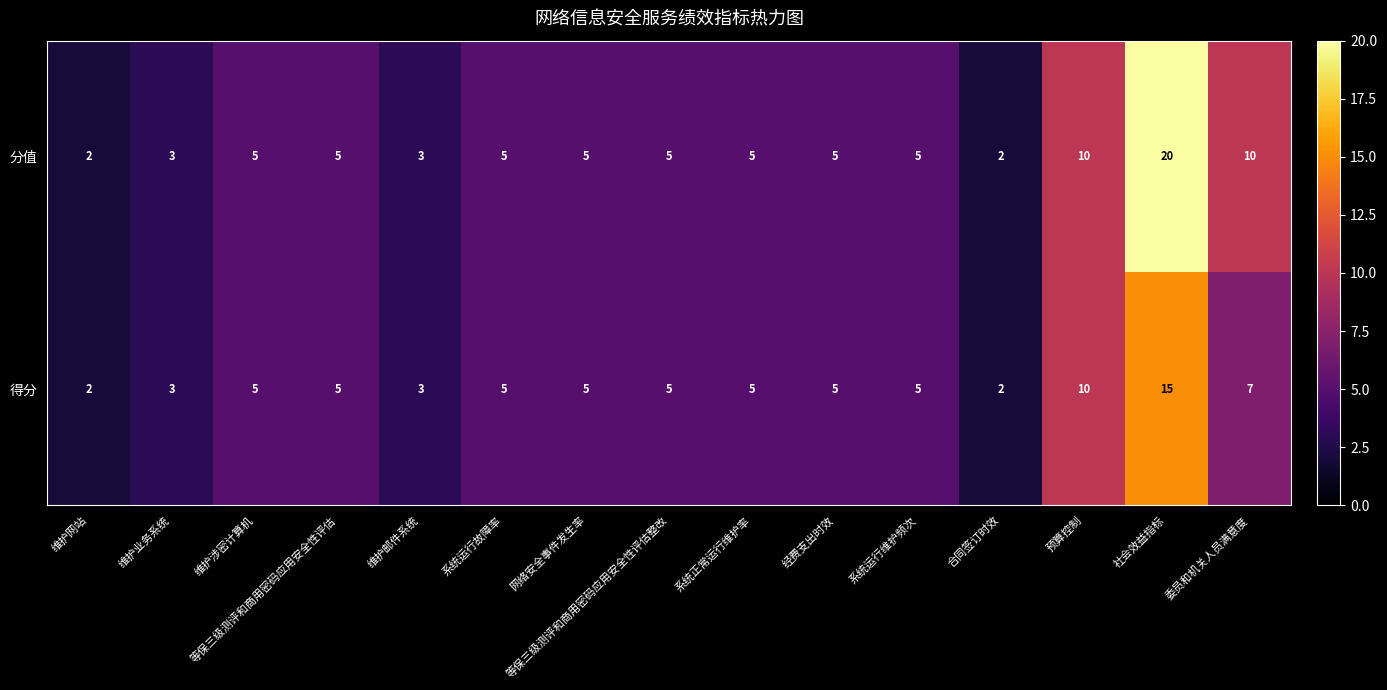

What is the maximum value shown in the chart?

20